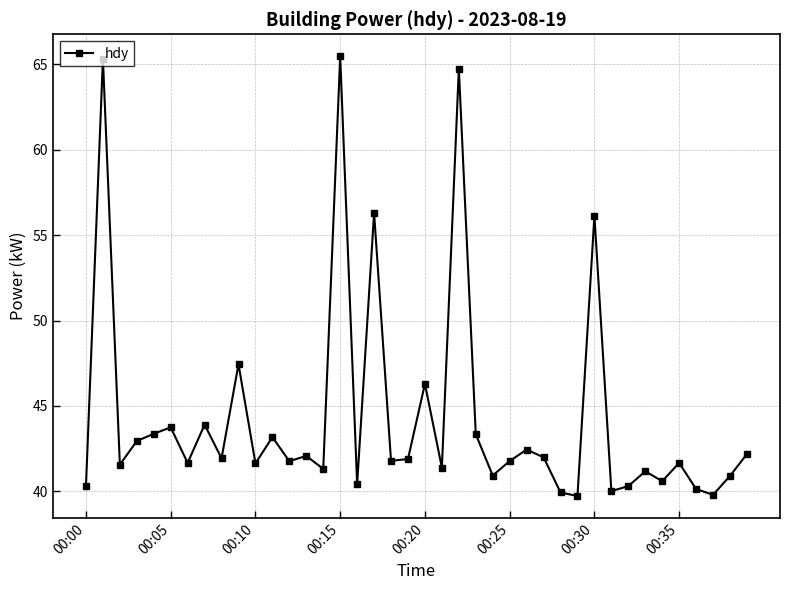

What is the sum of all values?

1773.4